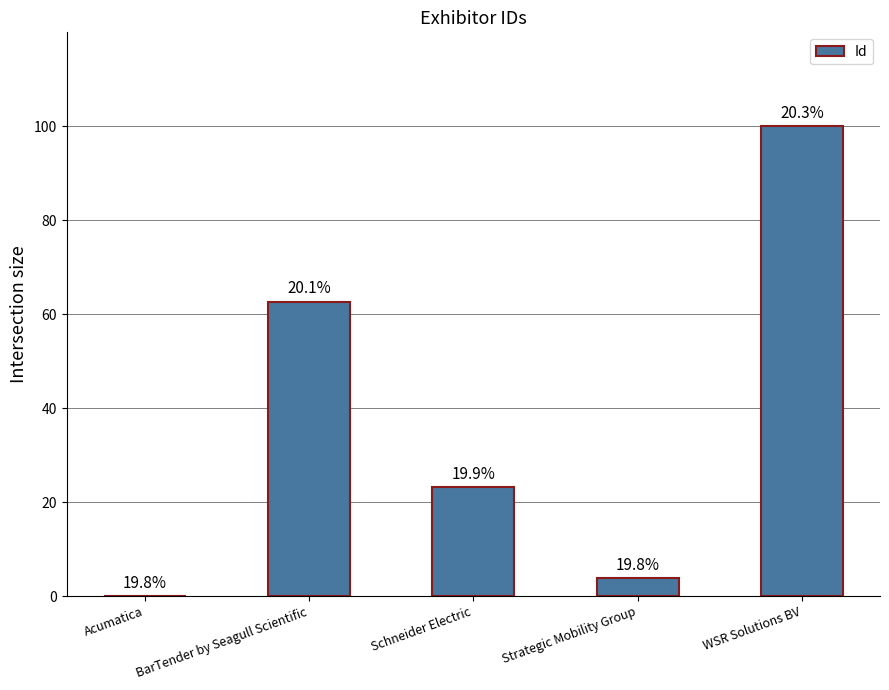

At which label does the data first exceed 23?

BarTender by Seagull Scientific